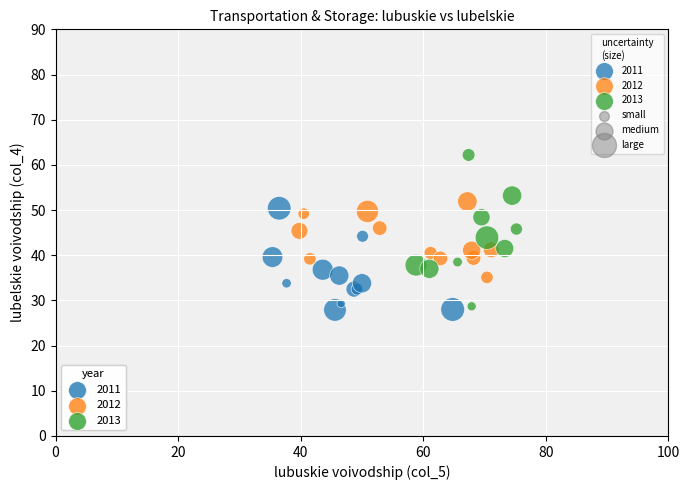

Which series has the widest spread of Y values?

2013